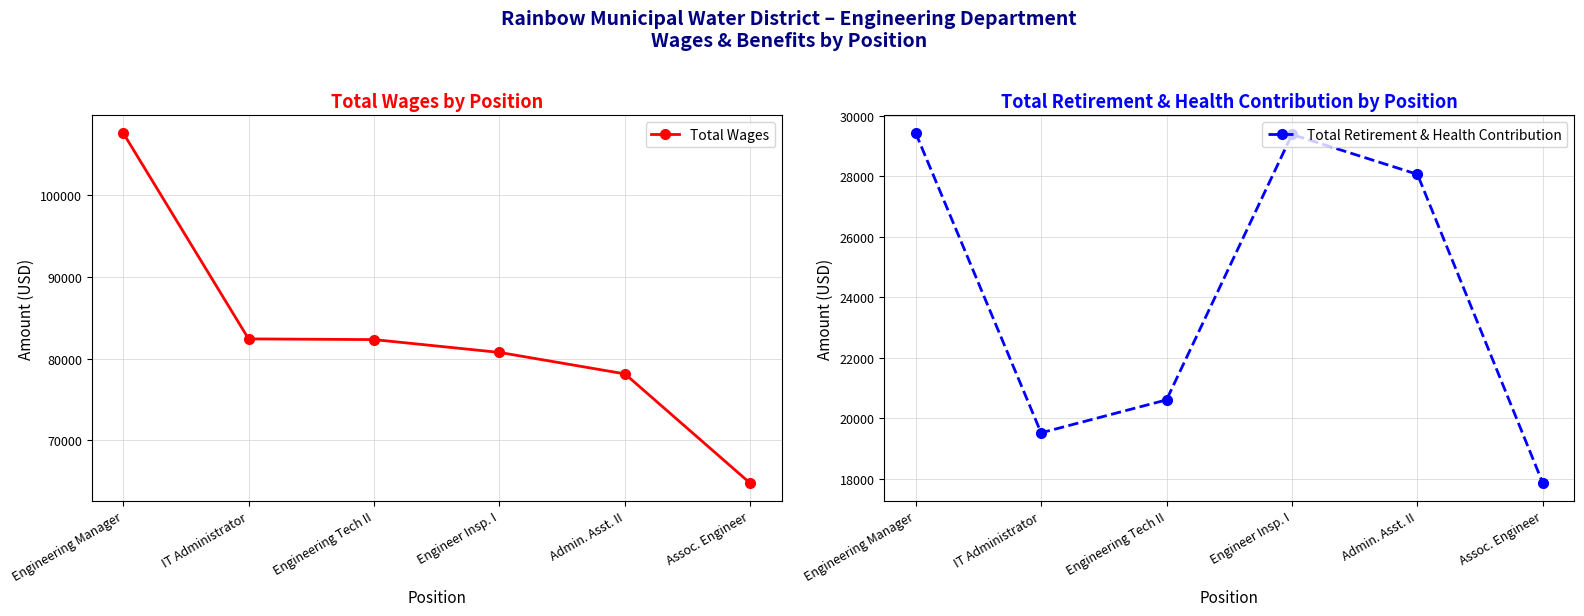

Where is the first local maximum for Total Retirement & Health Contribution?

Engineer Insp. I